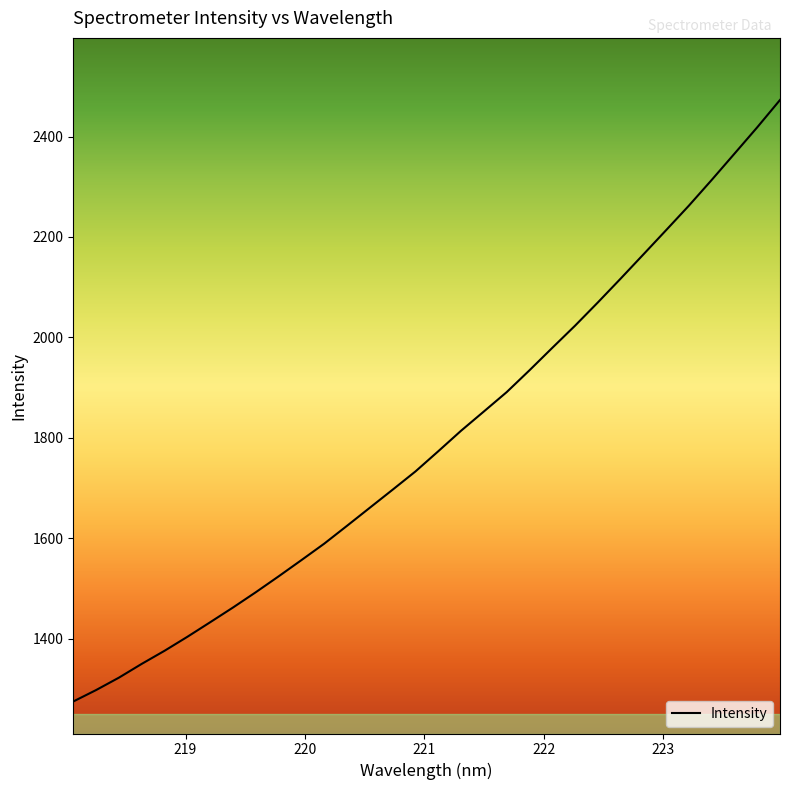

What is the minimum value shown in the chart?

1274.7